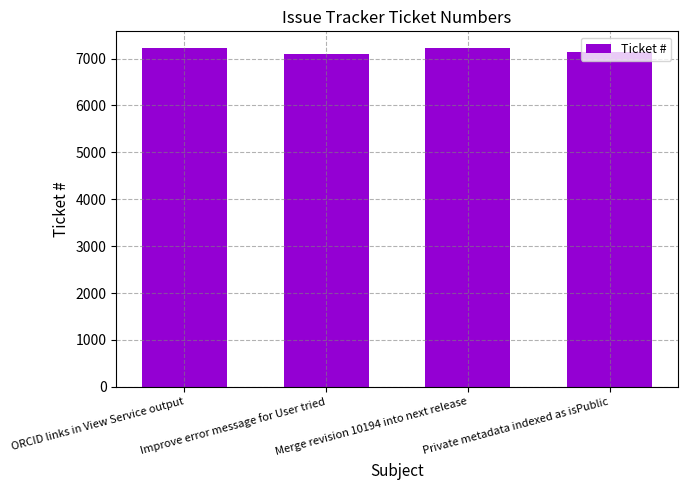

Is it true that the value at Private metadata indexed as isPublic is 11628?

False